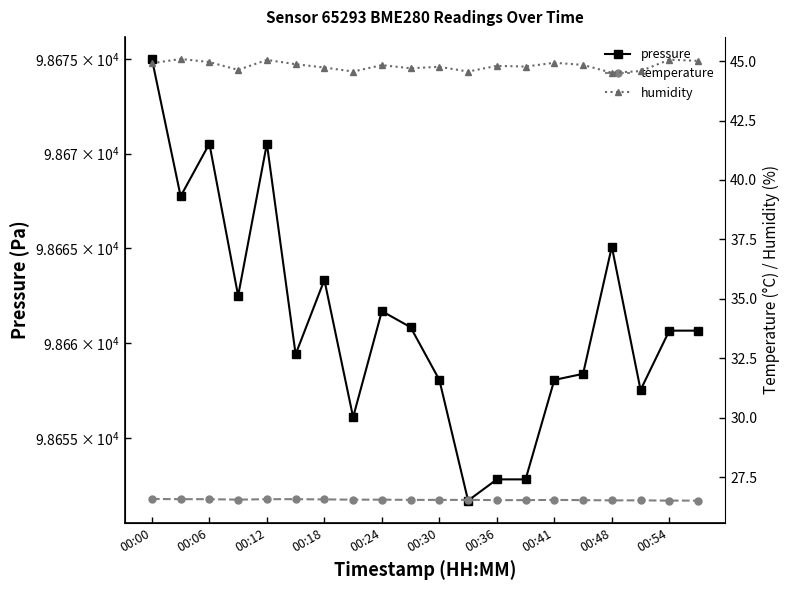

What is the smallest value displayed?

26.5